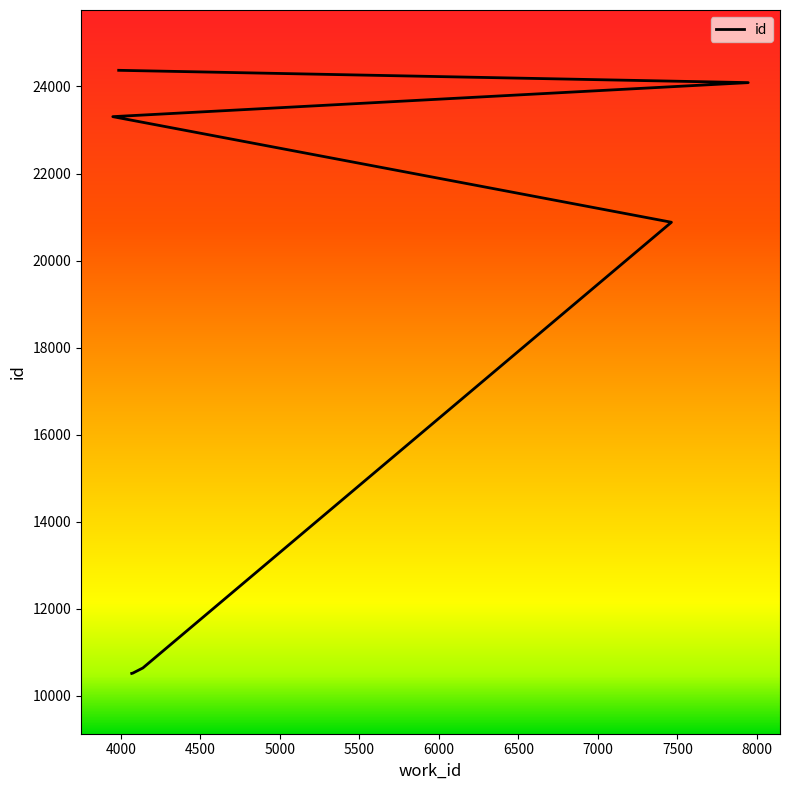

True or false: the data shows 24089 at 7945.

True